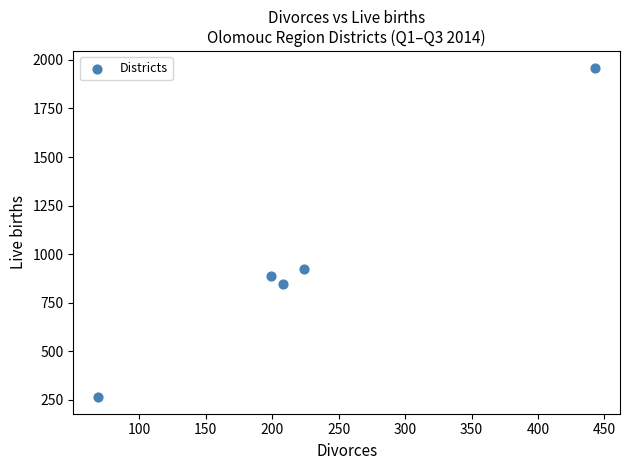

What Y value in the scatter plot is closest to 1112?

923